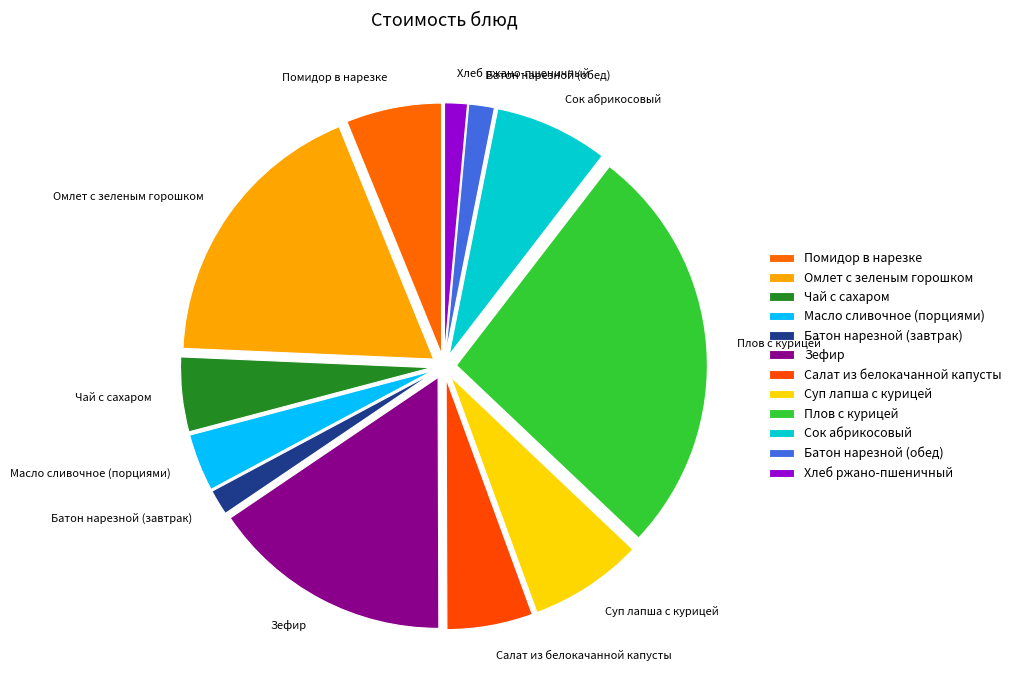

Between Омлет с зеленым горошком and Чай с сахаром, which is larger?

Омлет с зеленым горошком